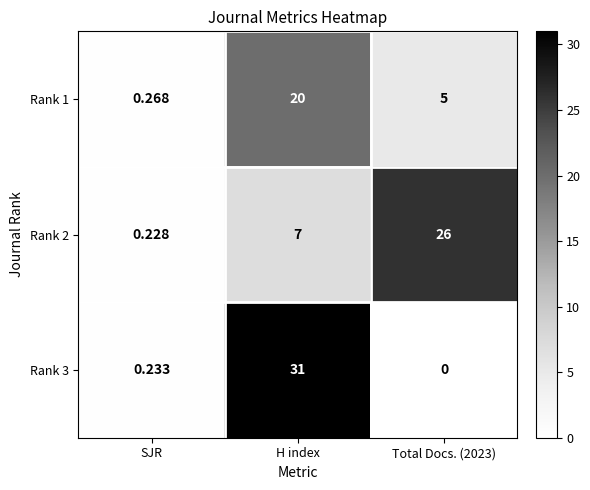

At which label is Rank 2 closest to 13?

H index